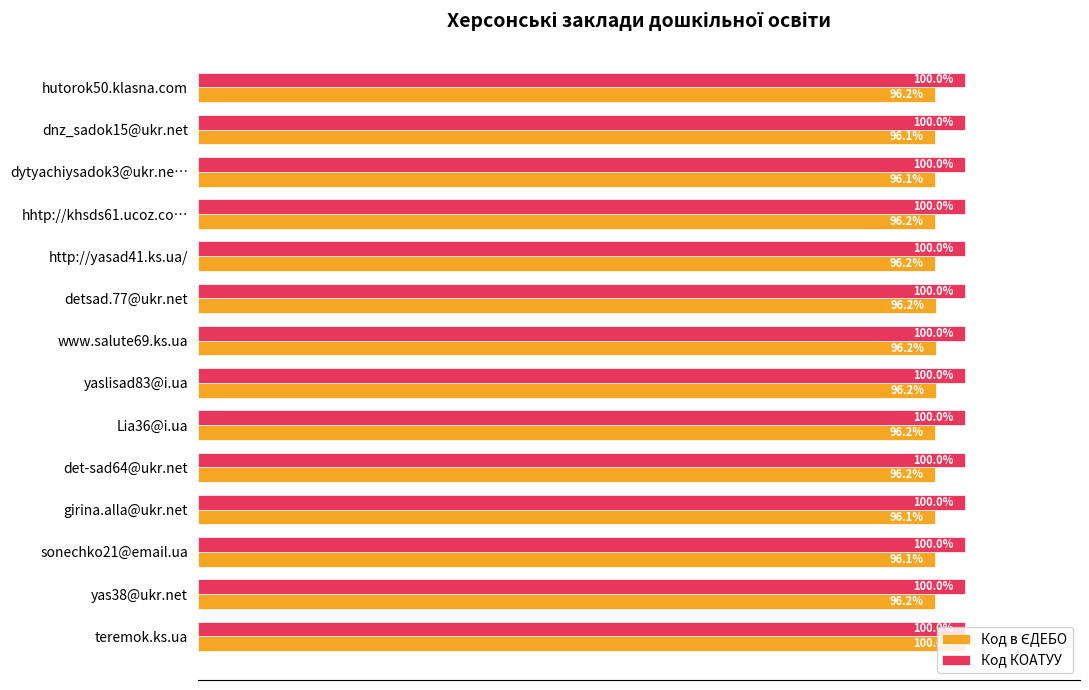

Which series has the largest total across all categories?

Код КОАТУУ